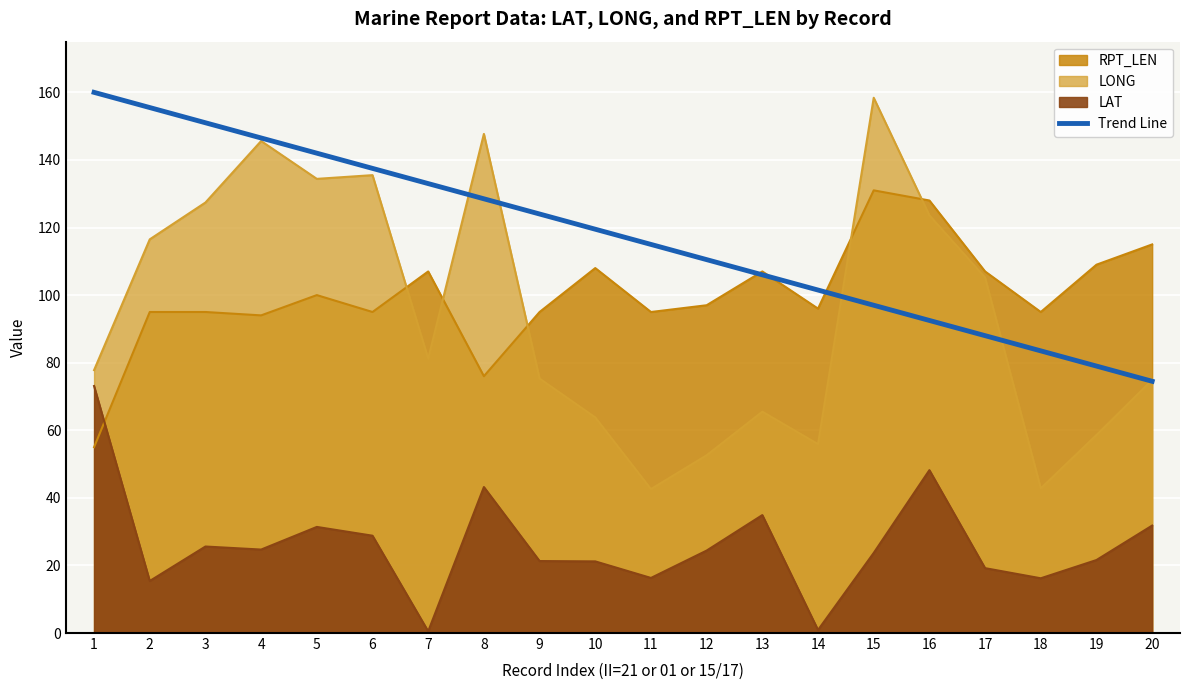

What is the difference between the LONG values at 18 and 6?

92.7